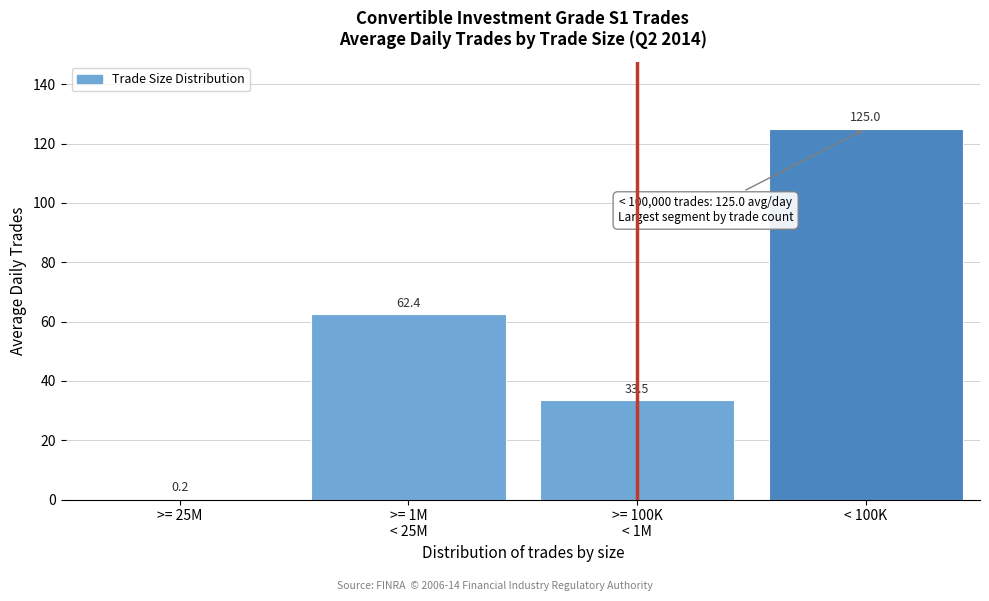

Is it true that the value at < 100K is 58.2?

False